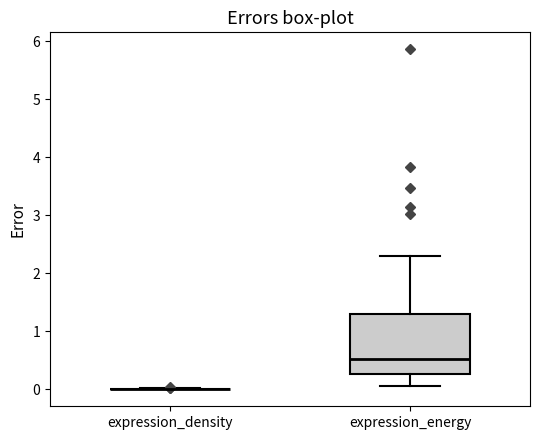

Comparing the boxes themselves (not the whiskers), which one is the tallest?

expression_energy